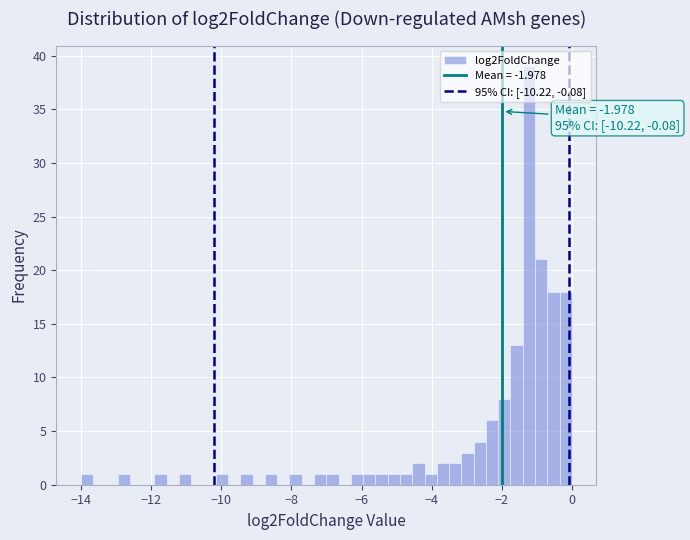

Read against the x-axis, roughly where is the centre of the tallest bar?

-1.2